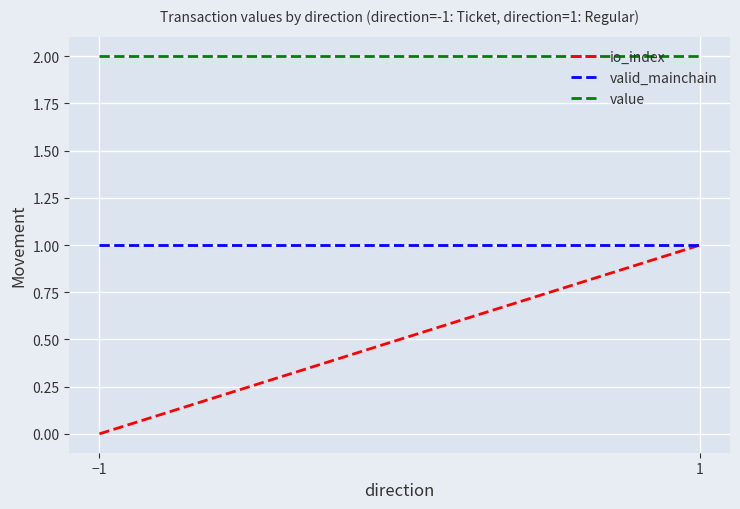

Which series has the largest total across all categories?

value